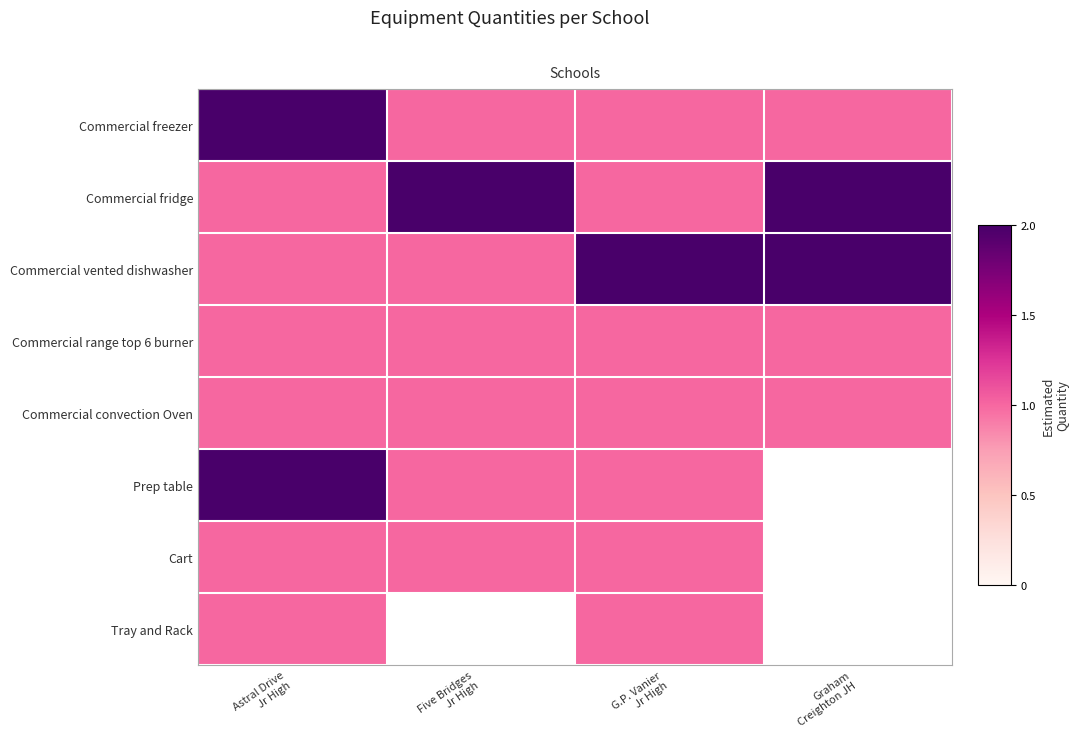

Count the number of data series in this chart.

8